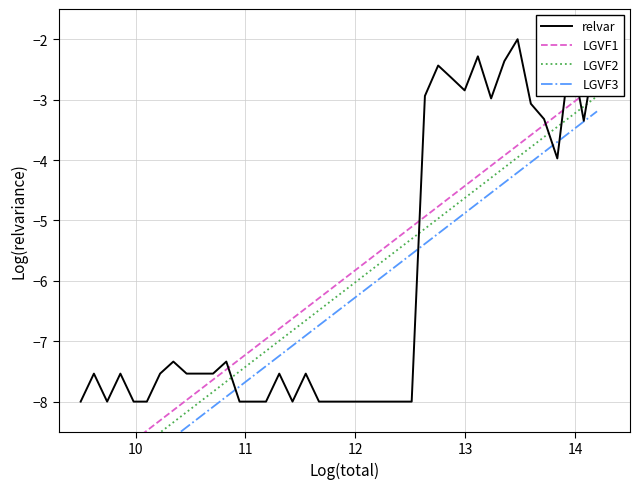

What is the lowest value of the relvar series?

-8.0